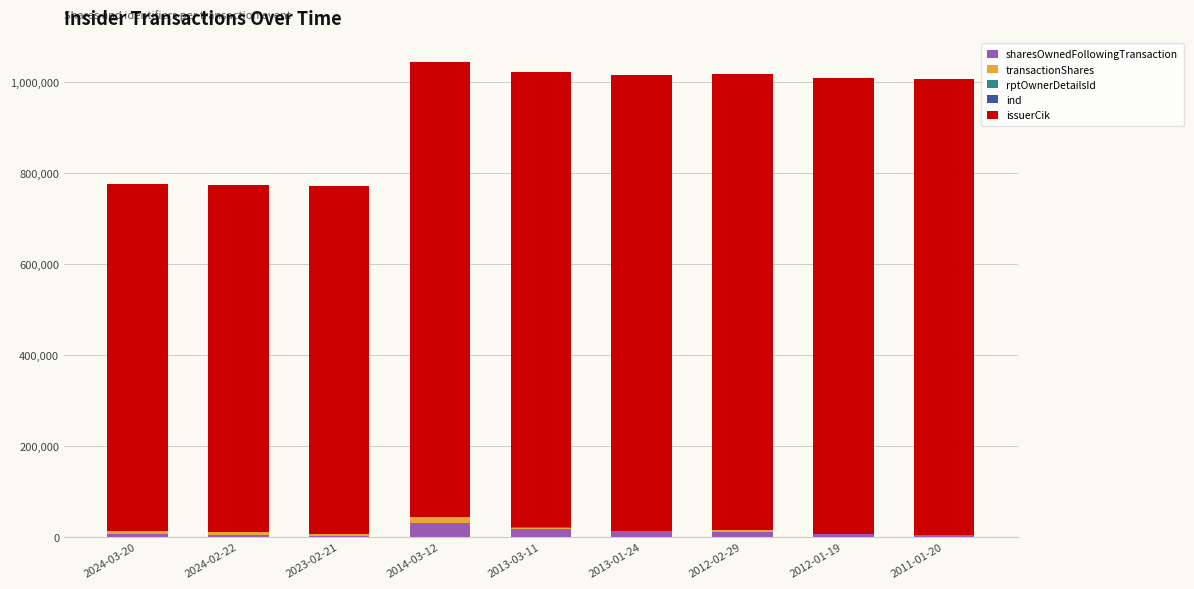

What is the maximum value for sharesOwnedFollowingTransaction?

29950